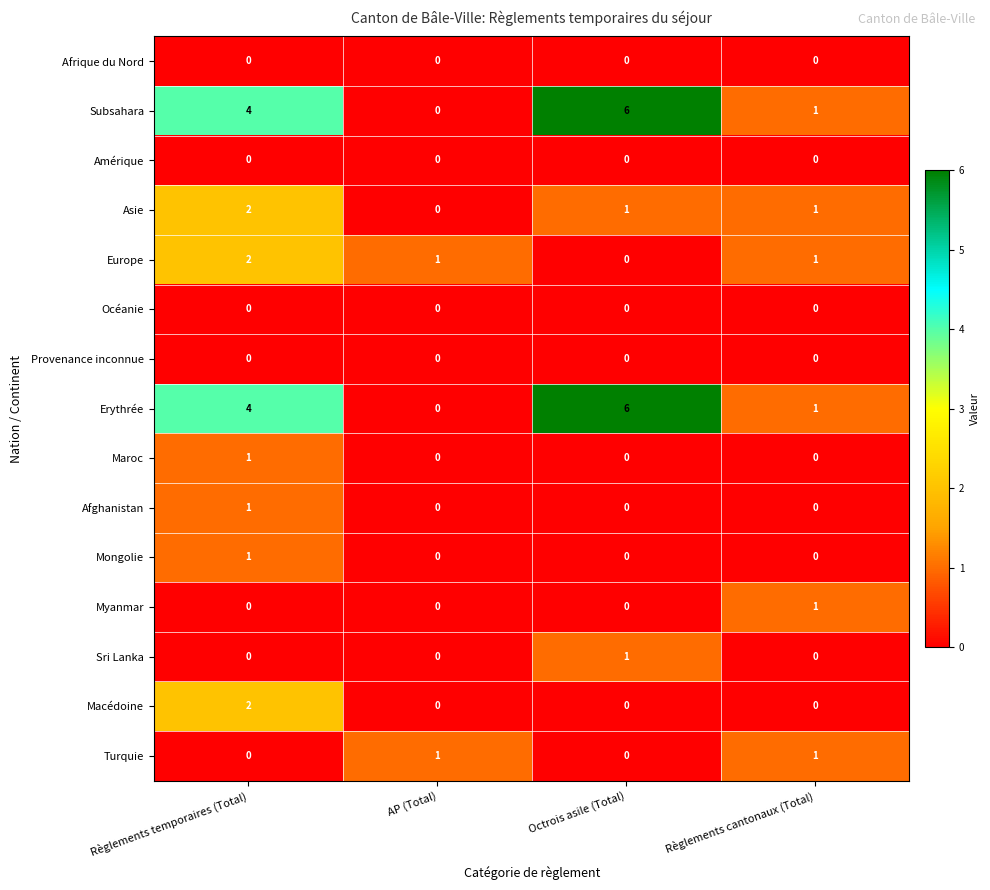

What is the spread (max minus min) of values at Règlements temporaires (Total)?

4